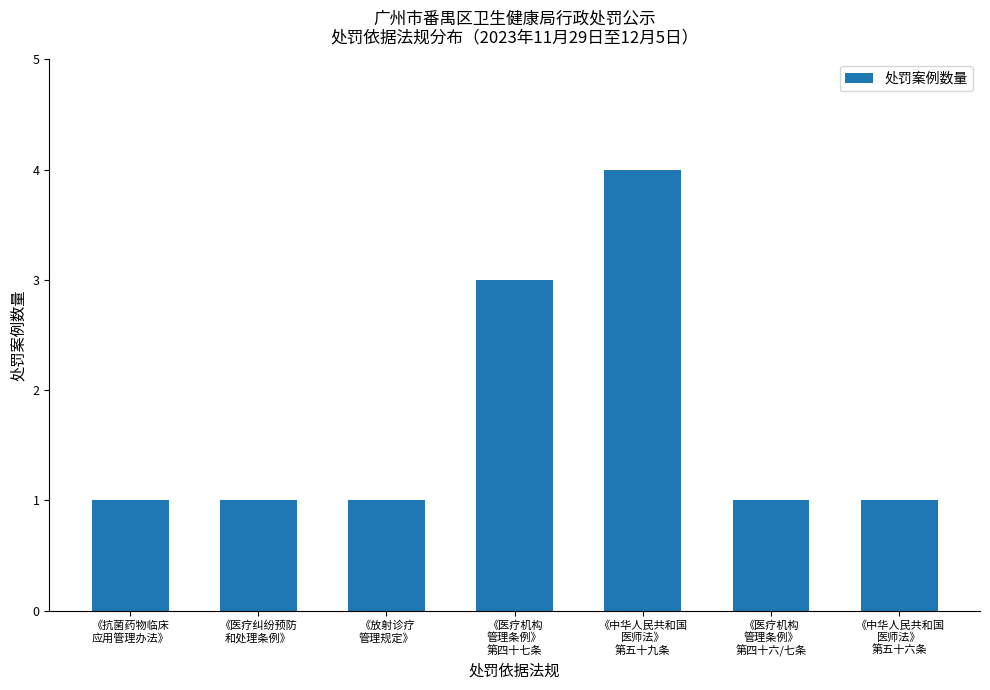

What is the change in value from 《医疗机构
管理条例》
第四十七条 to 《医疗机构
管理条例》
第四十六/七条?

-2